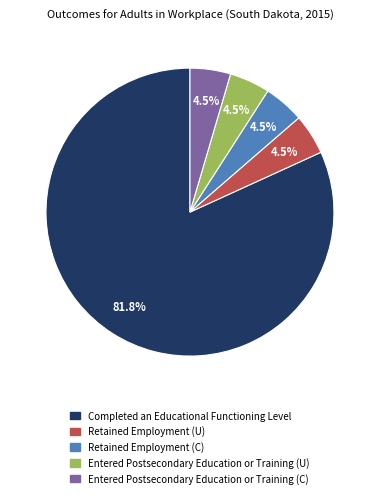

To the nearest percent, what percentage of the pie is Completed an Educational Functioning Level?

82%